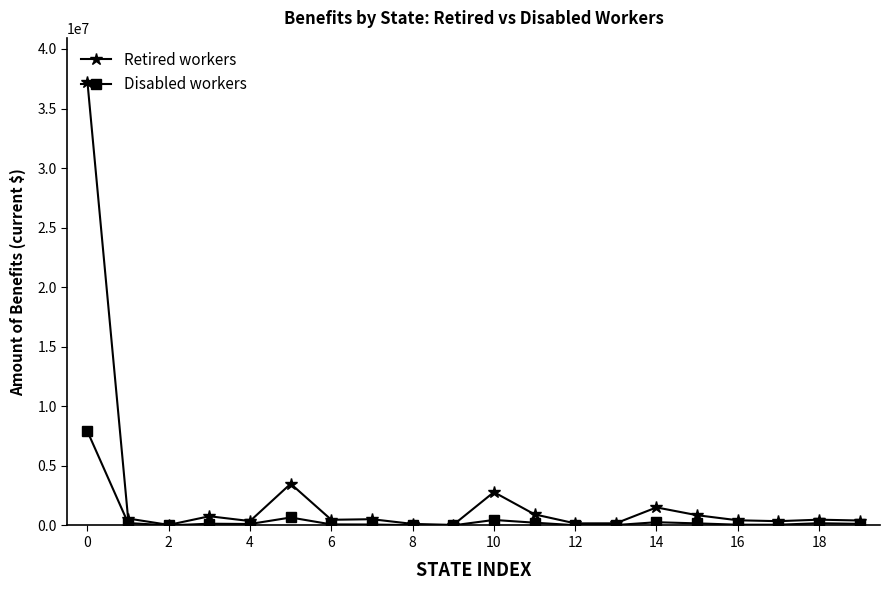

True or false: Disabled workers has more than 0 interior local peaks.

True